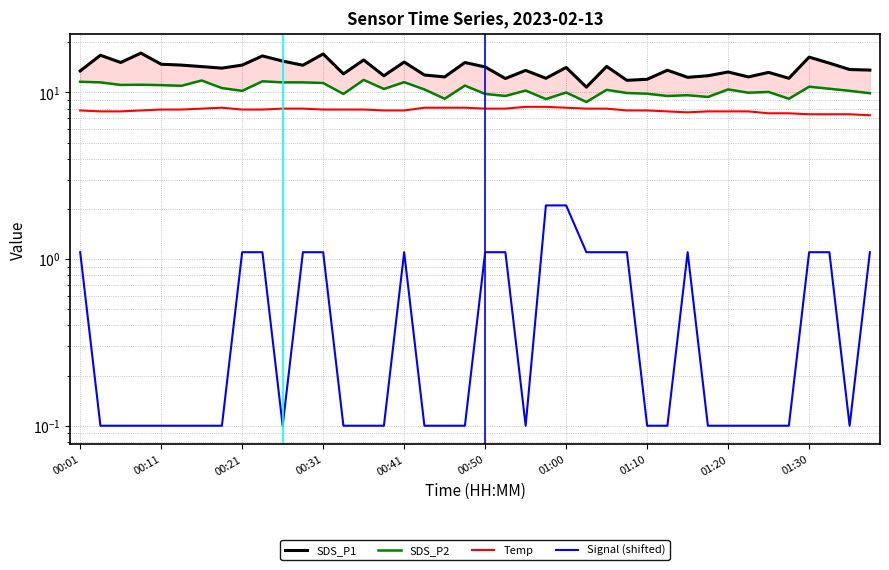

Reading left to right, list all the values displayed in this chart.

SDS_P1: 13.5	16.7	15.1	17.2	14.8	14.6	14.3	14.0	14.6	16.6	15.4	14.6	17.0	12.9	15.7	12.6	15.2	12.7	12.4	15.1	14.2	12.1	13.6	12.2	14.1	10.8	14.3	11.8	12.0	13.6	12.3	12.6	13.3	12.4	13.2	12.2	16.3	15.0	13.7	13.6
SDS_P2: 11.6	11.5	11.1	11.1	11.1	11.0	11.8	10.6	10.2	11.7	11.5	11.5	11.4	9.8	11.9	10.5	11.5	10.4	9.2	11.0	9.8	9.5	10.3	9.1	10.0	8.8	10.4	9.9	9.8	9.5	9.6	9.4	10.4	10.0	10.1	9.2	10.8	10.5	10.2	9.9
Temp: 7.8	7.7	7.7	7.8	7.9	7.9	8.0	8.1	7.9	7.9	8.0	8.0	7.9	7.9	7.9	7.8	7.8	8.1	8.1	8.1	8.0	8.0	8.2	8.2	8.1	8.0	8.0	7.8	7.8	7.7	7.6	7.7	7.7	7.7	7.5	7.5	7.4	7.4	7.4	7.3
Signal (shifted): 1.1	0.1	0.1	0.1	0.1	0.1	0.1	0.1	1.1	1.1	0.1	1.1	1.1	0.1	0.1	0.1	1.1	0.1	0.1	0.1	1.1	1.1	0.1	2.1	2.1	1.1	1.1	1.1	0.1	0.1	1.1	0.1	0.1	0.1	0.1	0.1	1.1	1.1	0.1	1.1